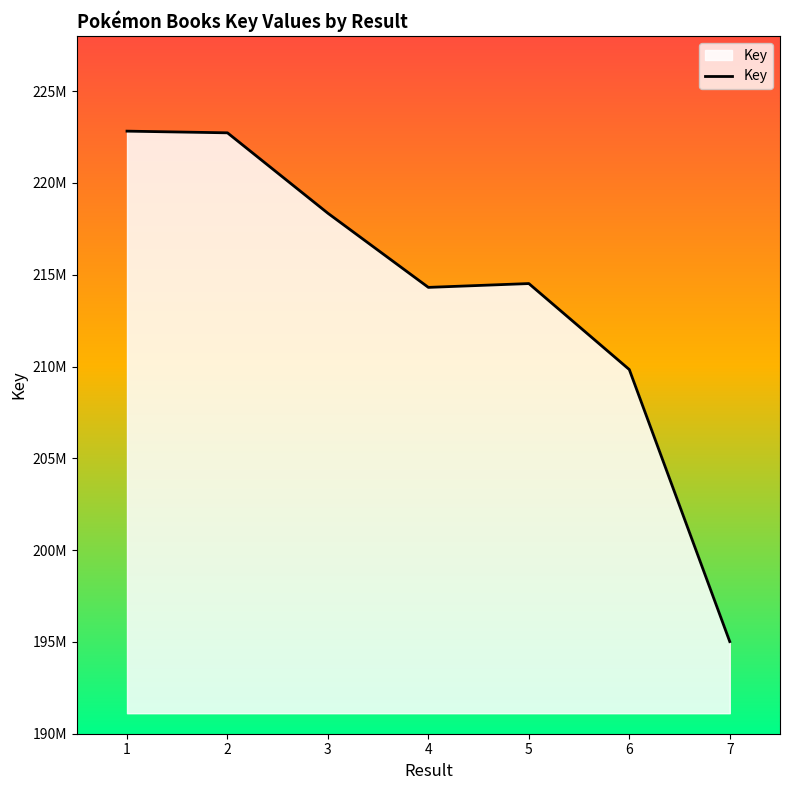

Reading left to right, transcribe all the data shown in this chart.

222819119	222727569	218346336	214309345	214517940	209834265	195017184